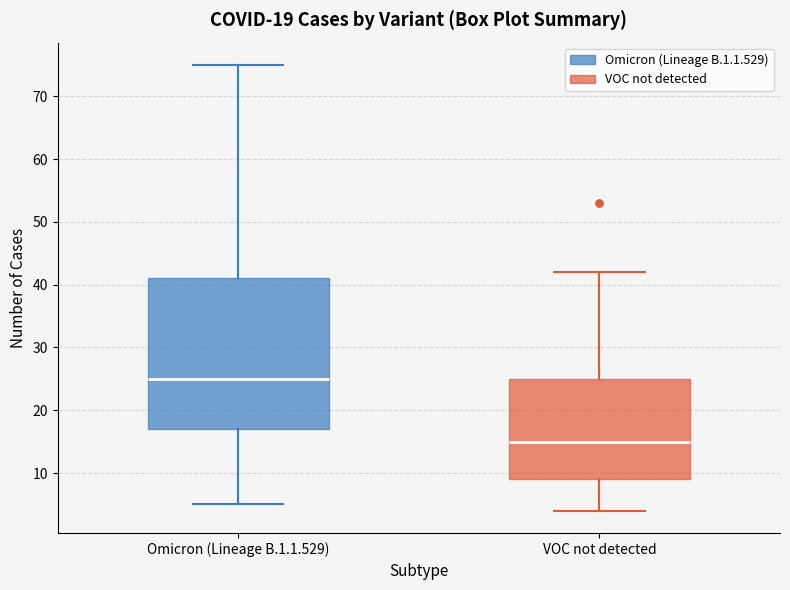

Which box has the highest median line?

Omicron (Lineage B.1.1.529)